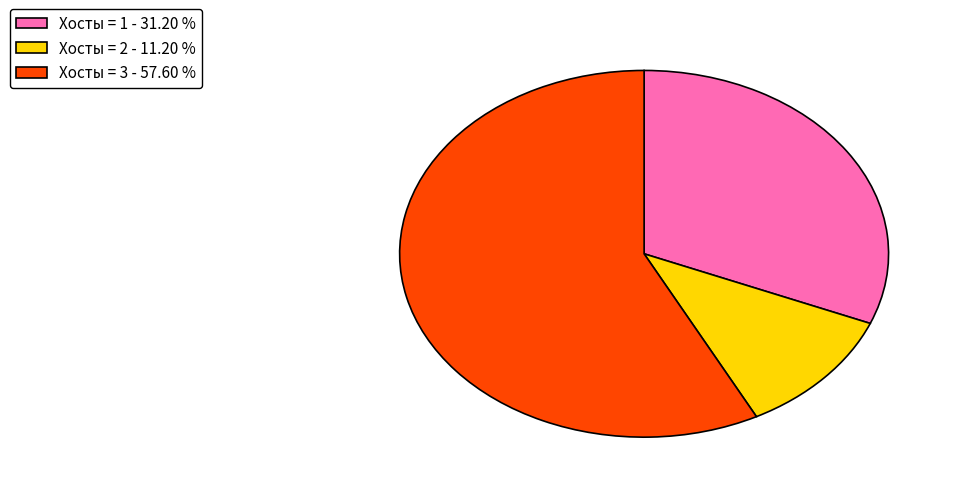

How many slices are in this pie chart?

3